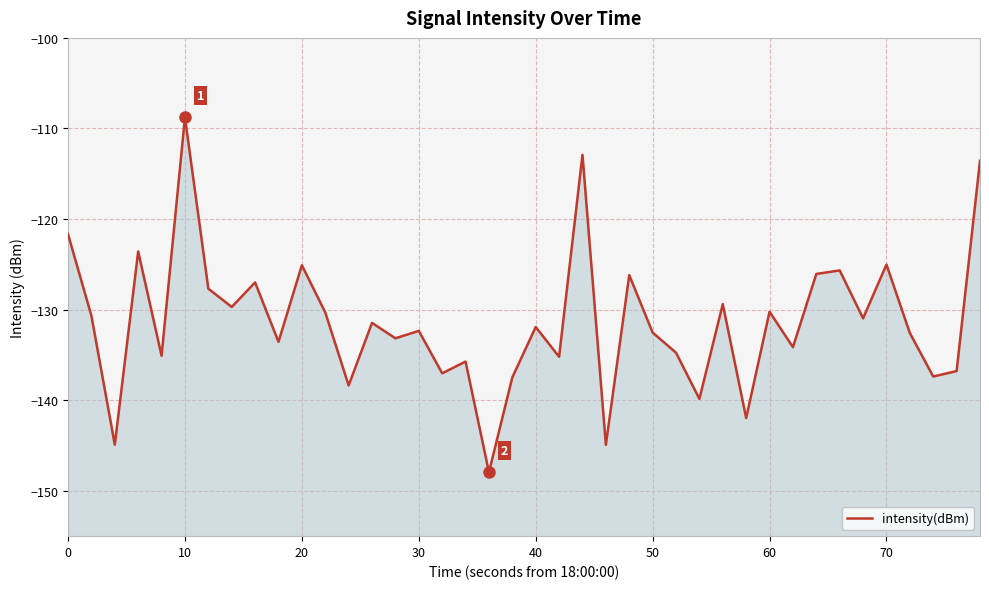

Is it true that the value at 50 is -132.5?

True